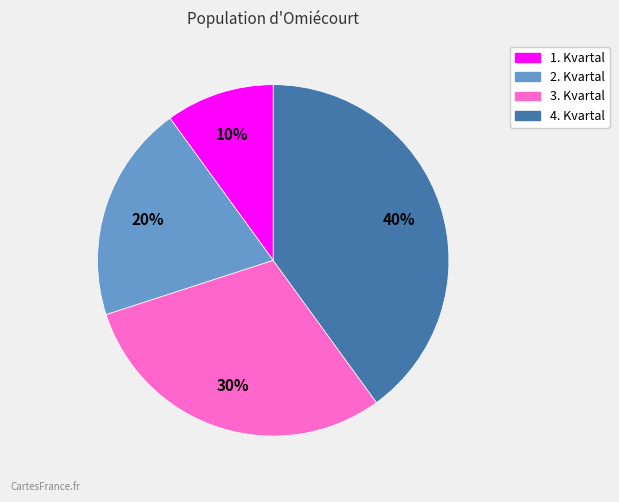

To the nearest percent, what is the difference between the largest and smallest slice percentages?

30%